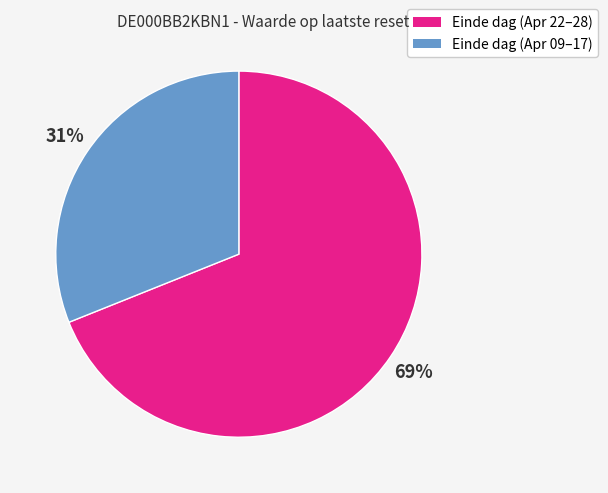

Is there any slice that represents more than half of the pie?

Yes